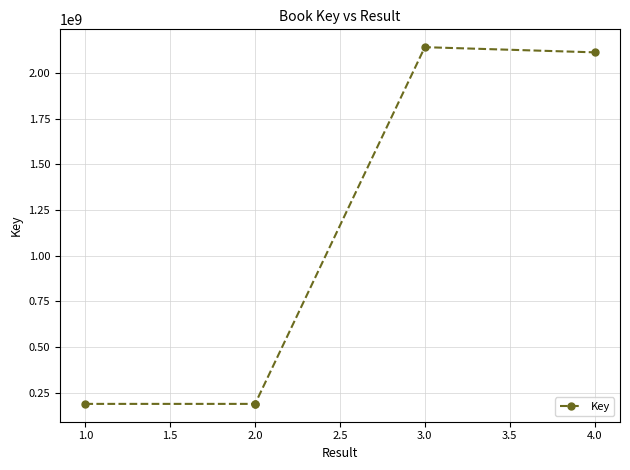

What is the value of the 1st point from the left?

188845334